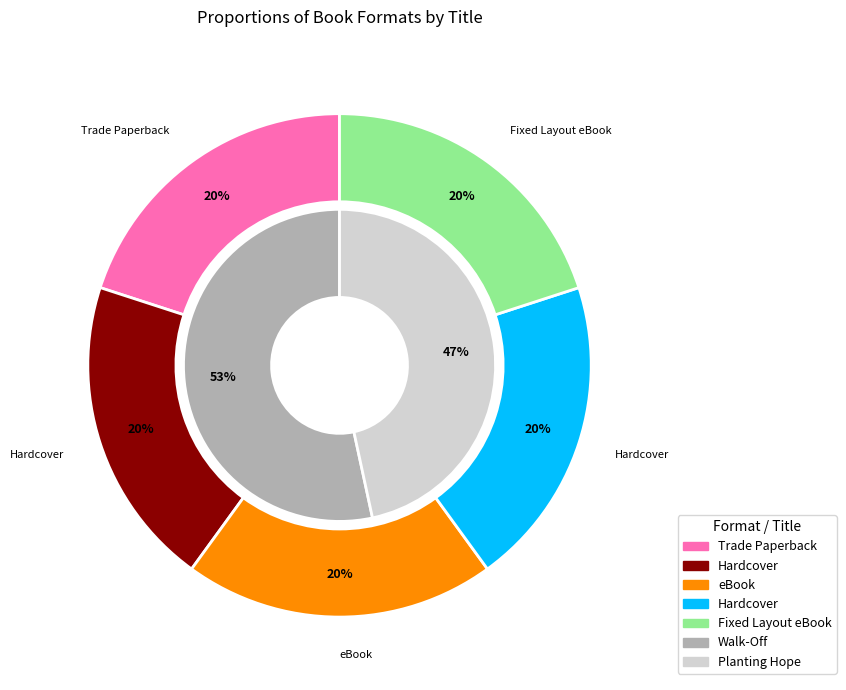

What percentage is NOT represented by Walk-Off?

46.6%